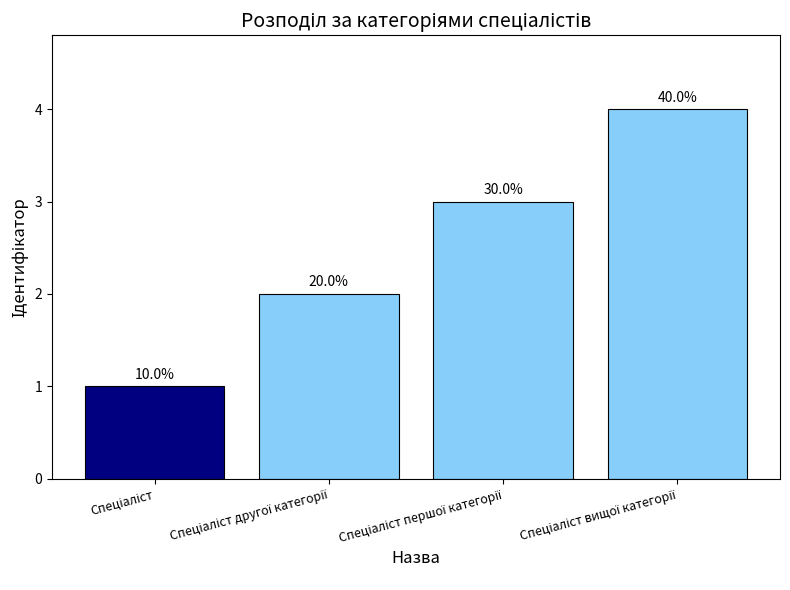

Rank the categories by value from lowest to highest.

Спеціаліст, Спеціаліст другої категорії, Спеціаліст першої категорії, Спеціаліст вищої категорії